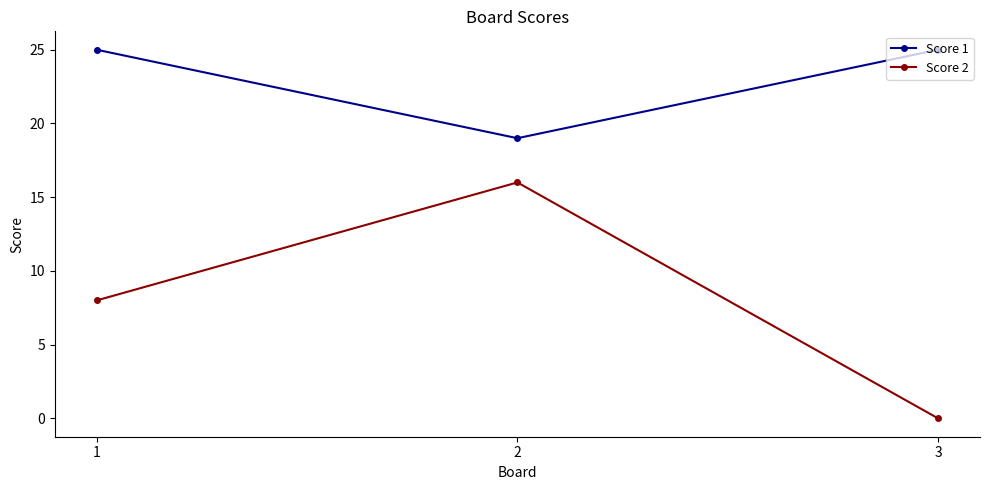

At which category is the sum across all series the highest?

2